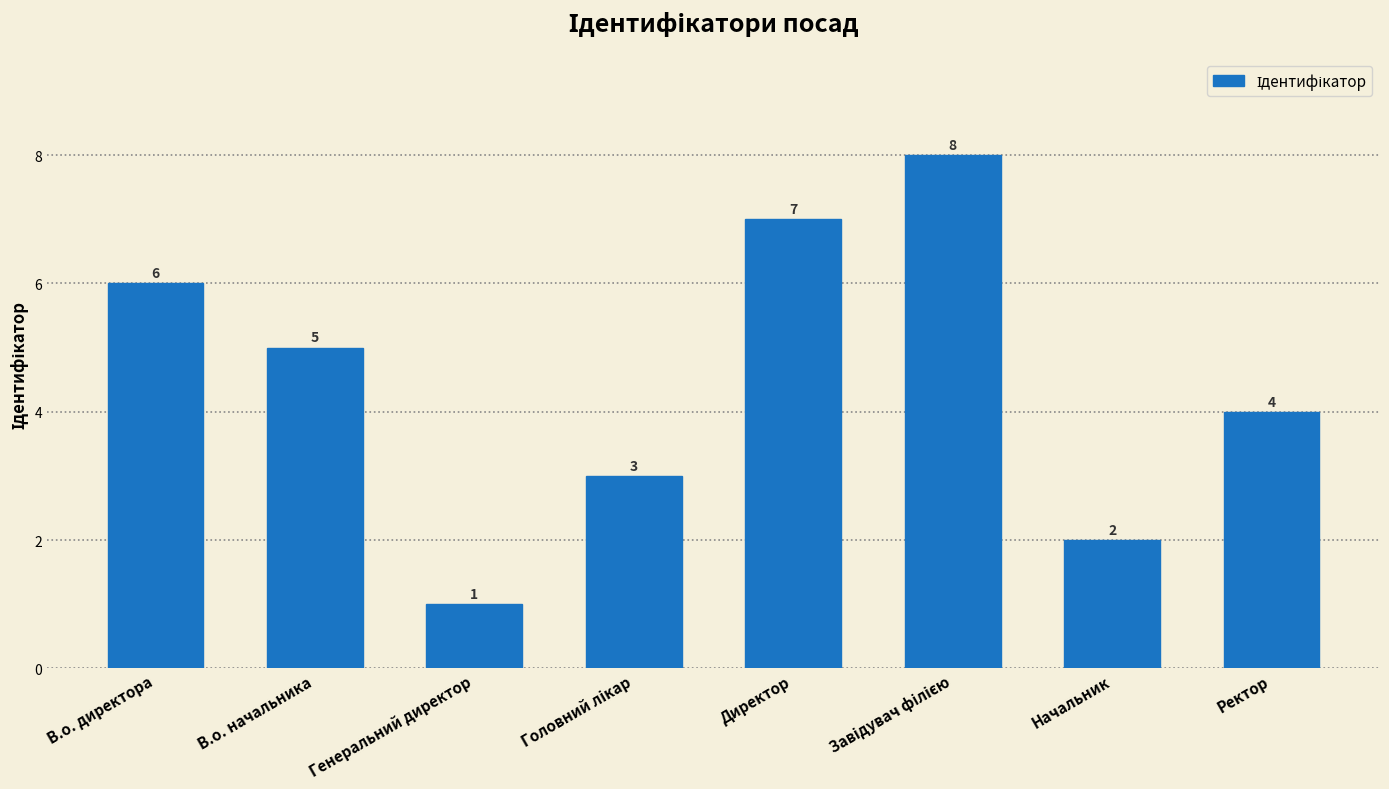

What position from the right is Ректор?

1